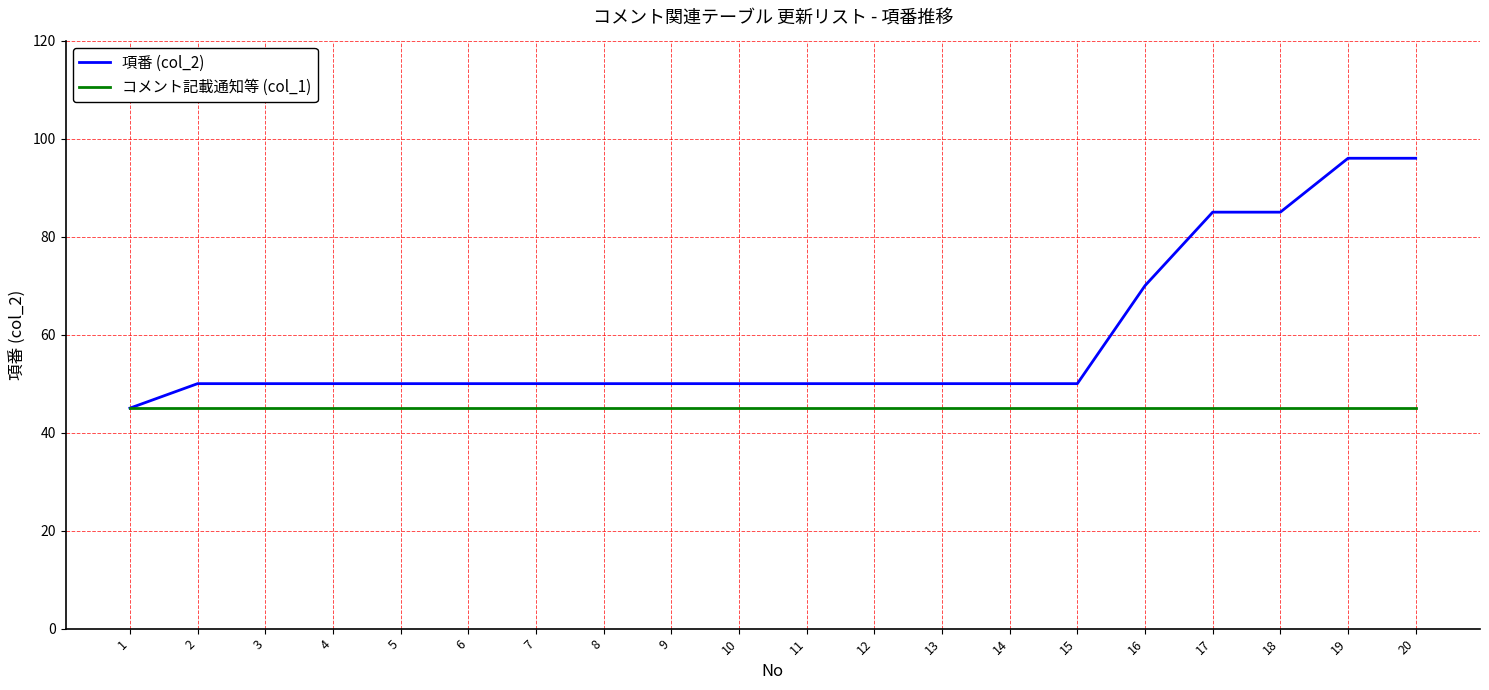

What is the spread (max minus min) of values at 17?

40